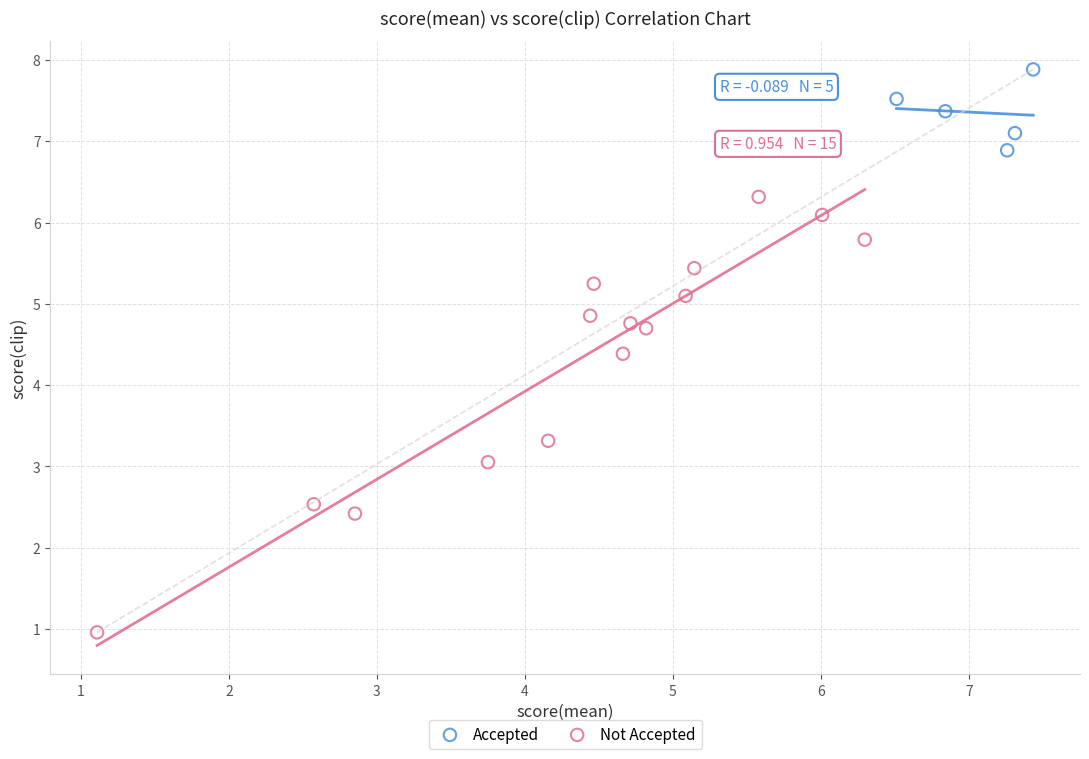

Which series reaches the minimum Y coordinate?

Not Accepted